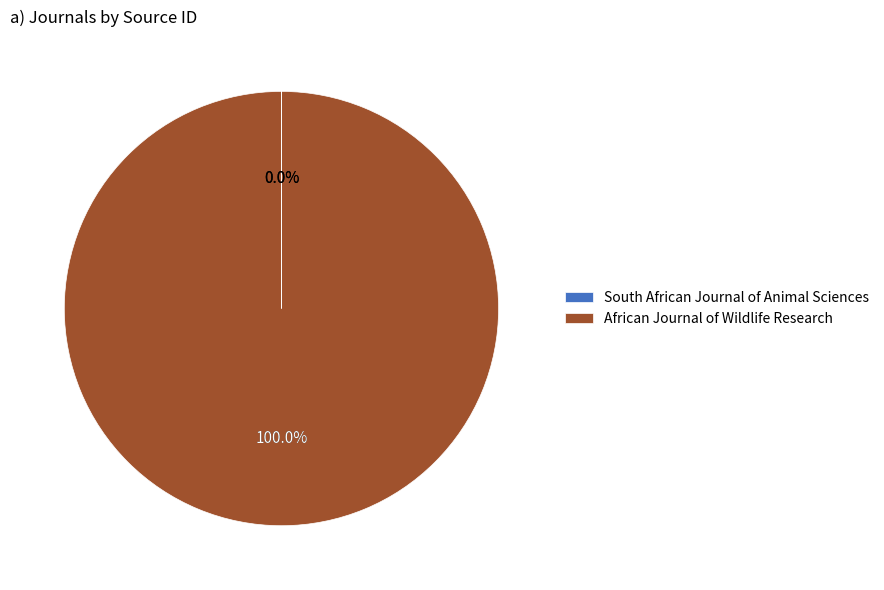

Which has a higher value, African Journal of Wildlife Research or South African Journal of Animal Sciences?

African Journal of Wildlife Research